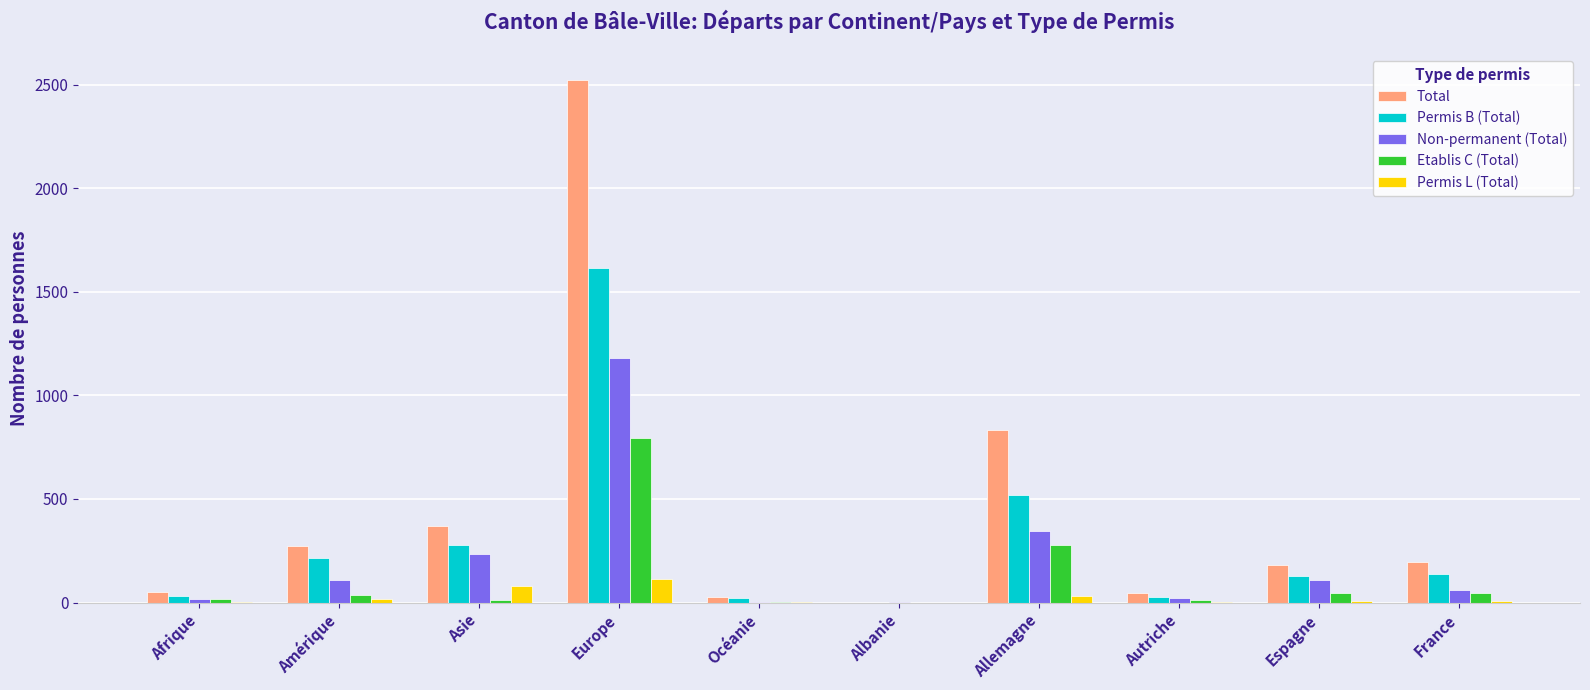

Are the bars horizontal?

No